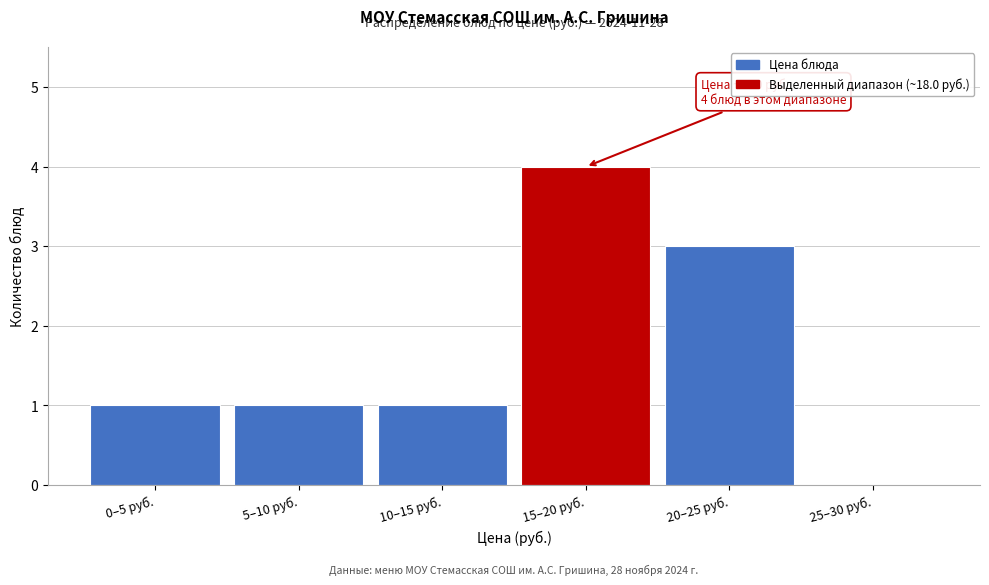

Reading right to left, transcribe all the data shown in this chart.

25–30 руб.=0	20–25 руб.=3	15–20 руб.=4	10–15 руб.=1	5–10 руб.=1	0–5 руб.=1